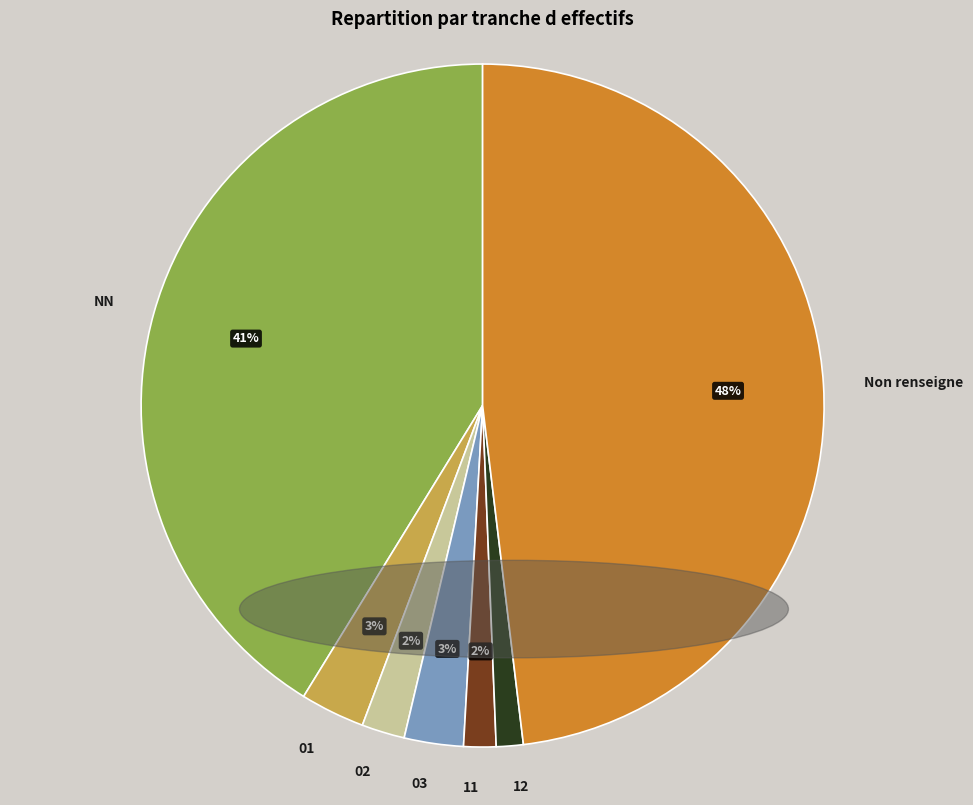

Between NN and 12, which is larger?

NN